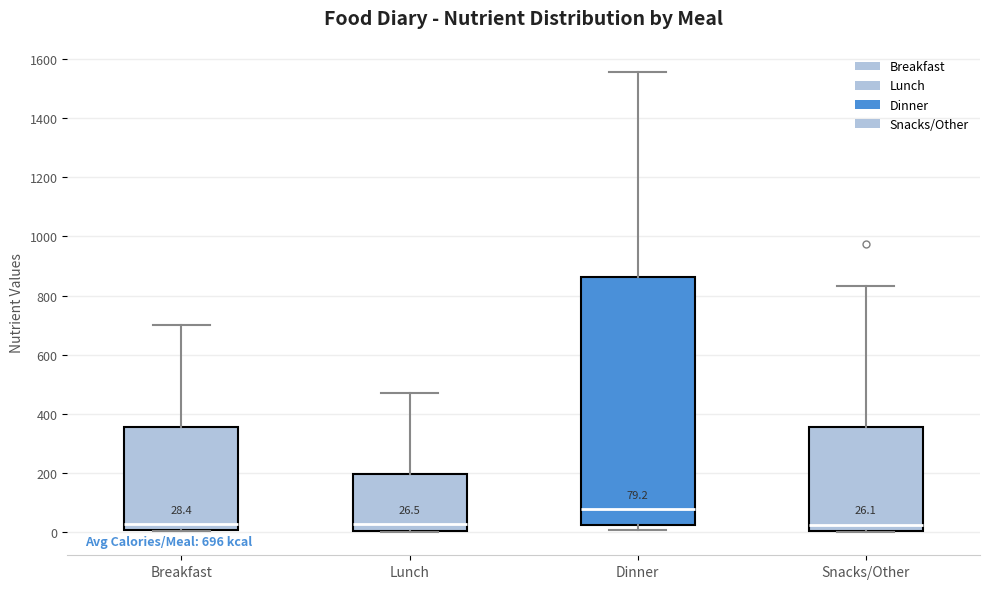

Comparing the boxes themselves (not the whiskers), which one is the tallest?

Dinner